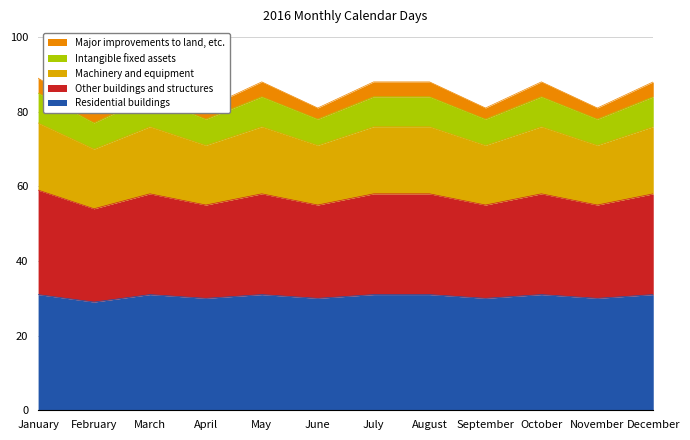

What value does the Residential buildings series have at February?

29